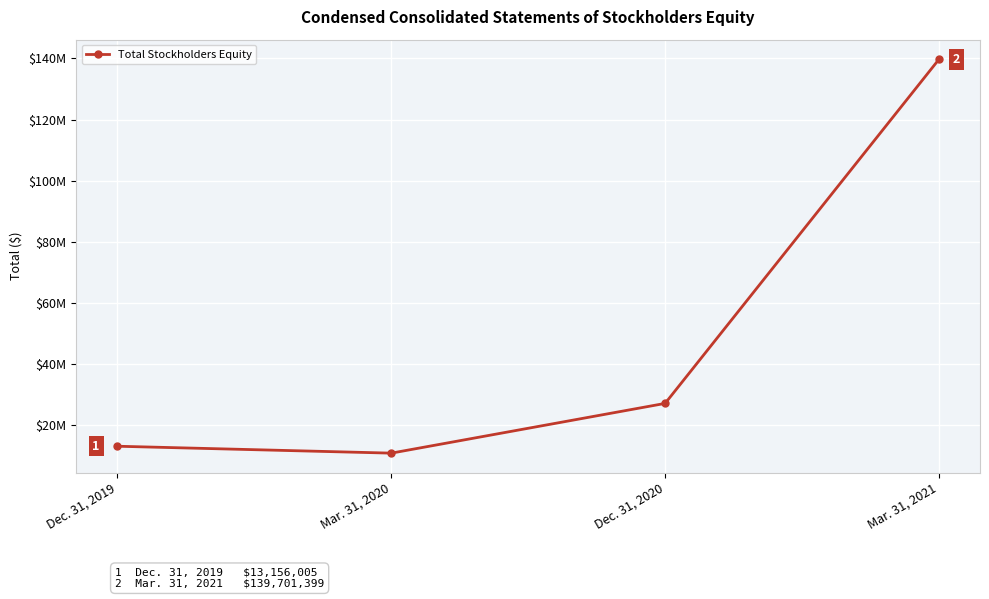

What is the maximum value shown in the chart?

139701399